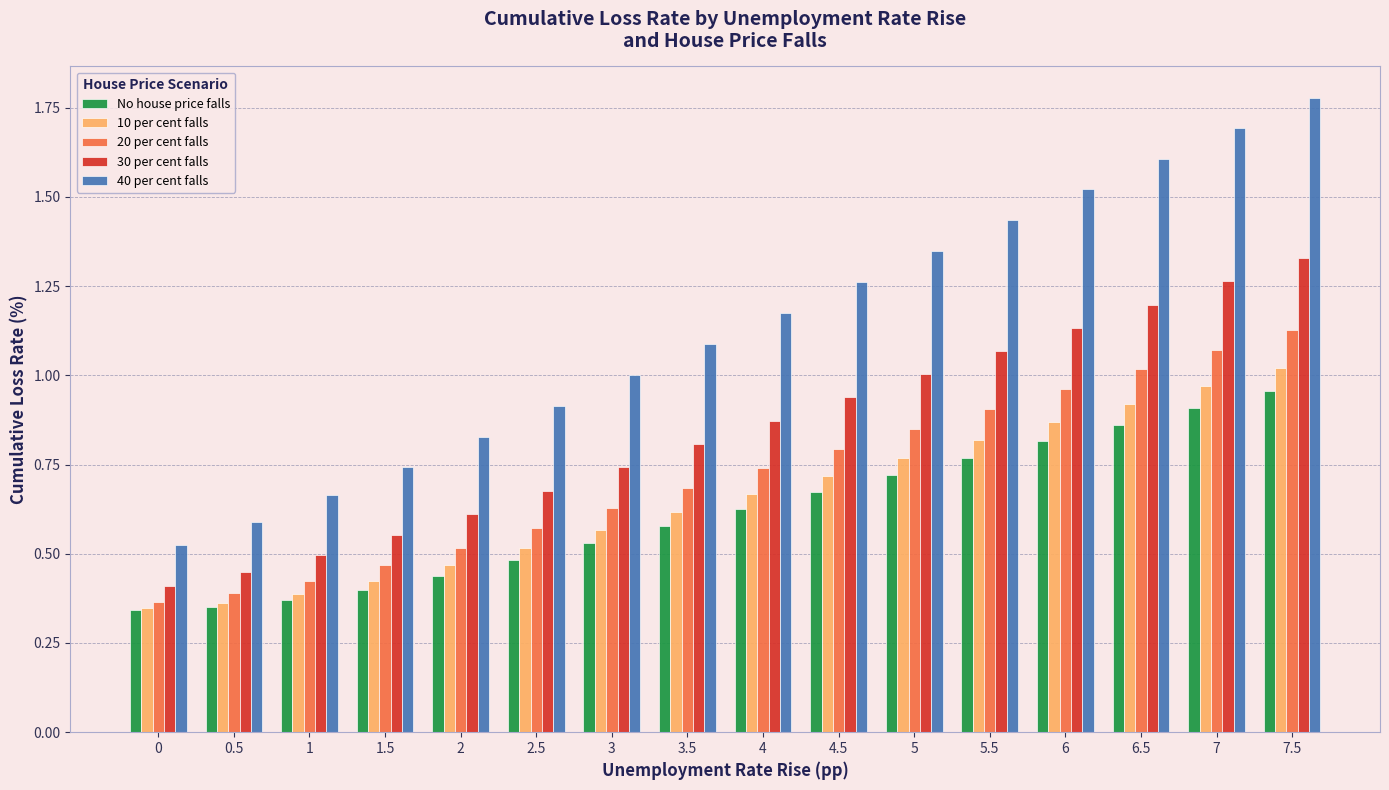

What is the label of the 15th bar from the left?

7